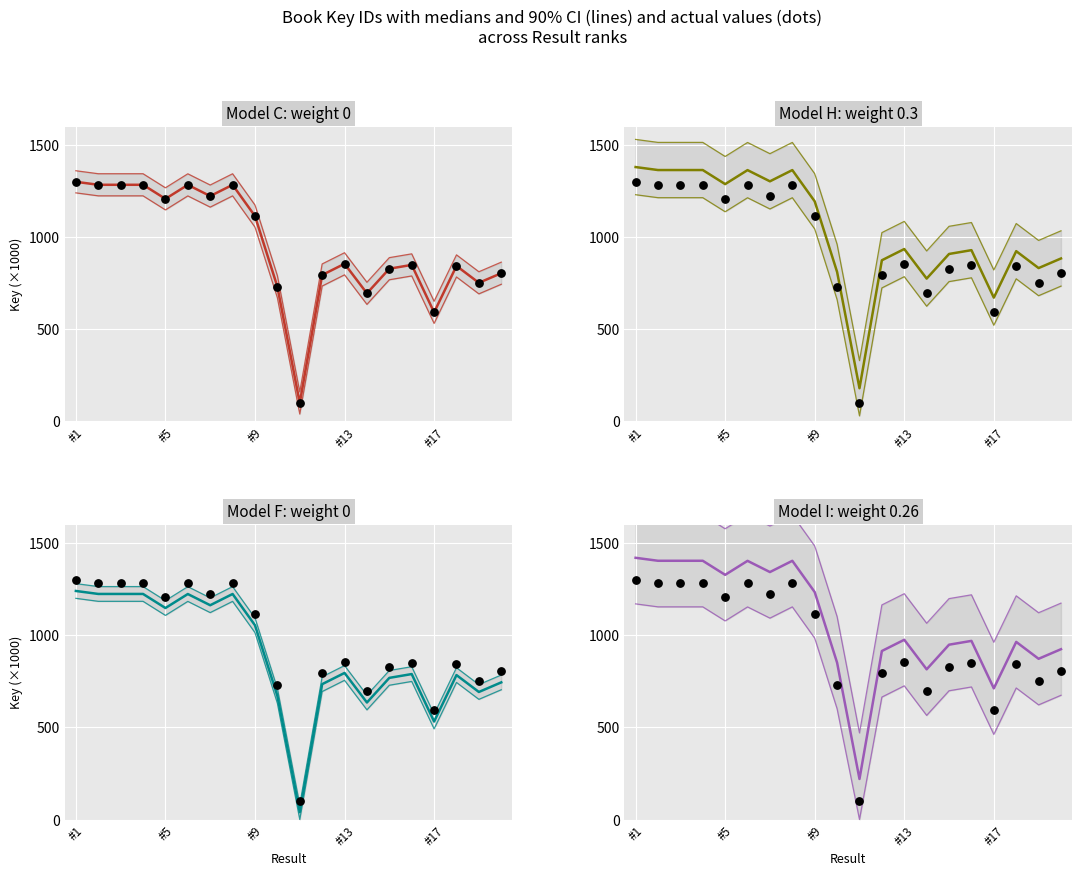

Is the value of Median (Key) at #1 greater than the value of Key (actual) at #5?

Yes